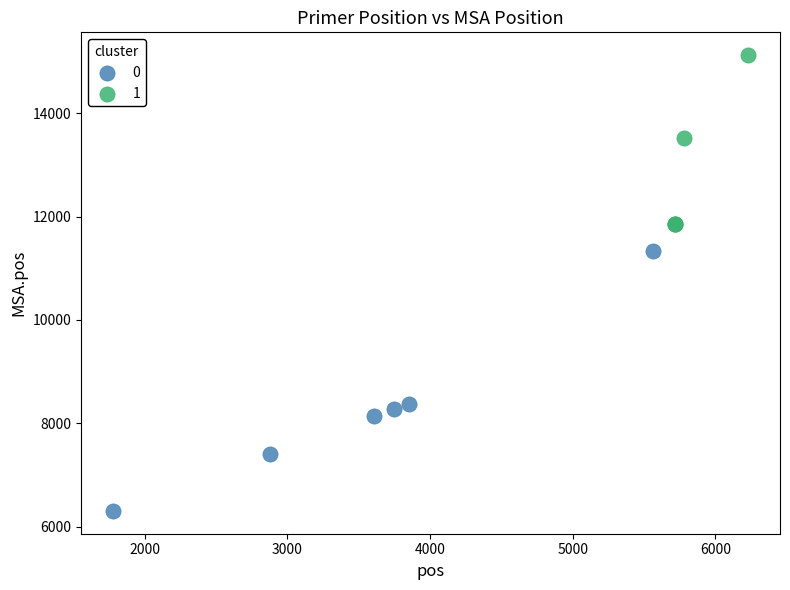

What are all the series names shown in the legend?

0, 1